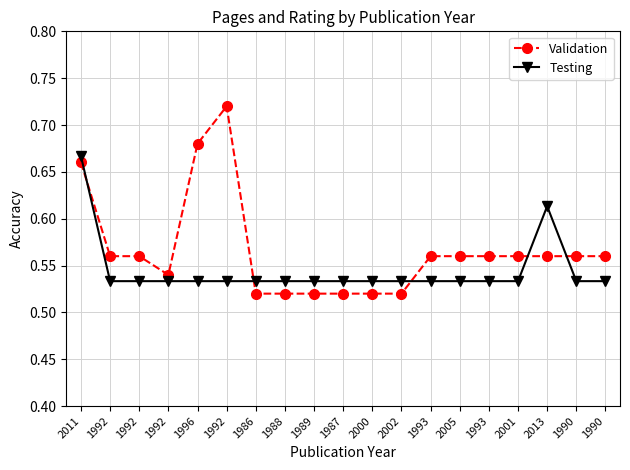

What is the label of the 9th point from the right?

2000